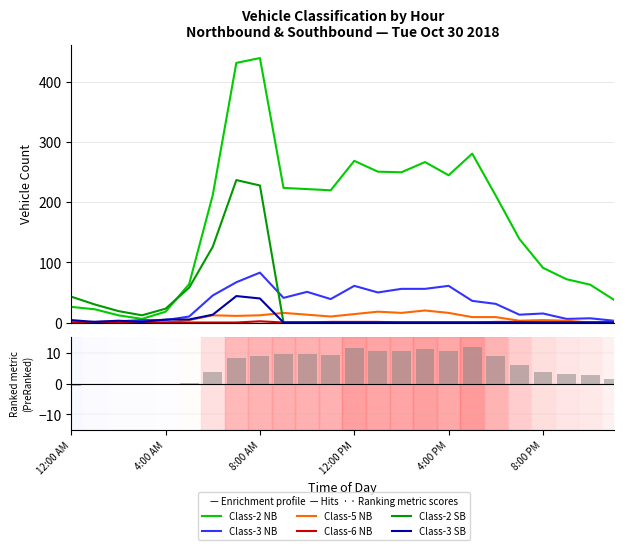

What is the sum of all Class-2 NB values?

4075